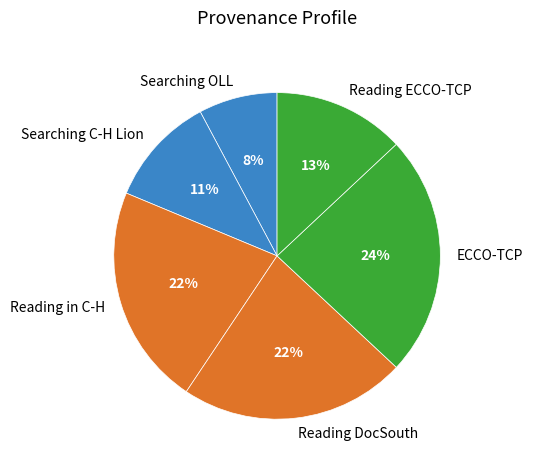

Approximately how many times larger is the value at Reading in C-H compared to Reading DocSouth?

1.0